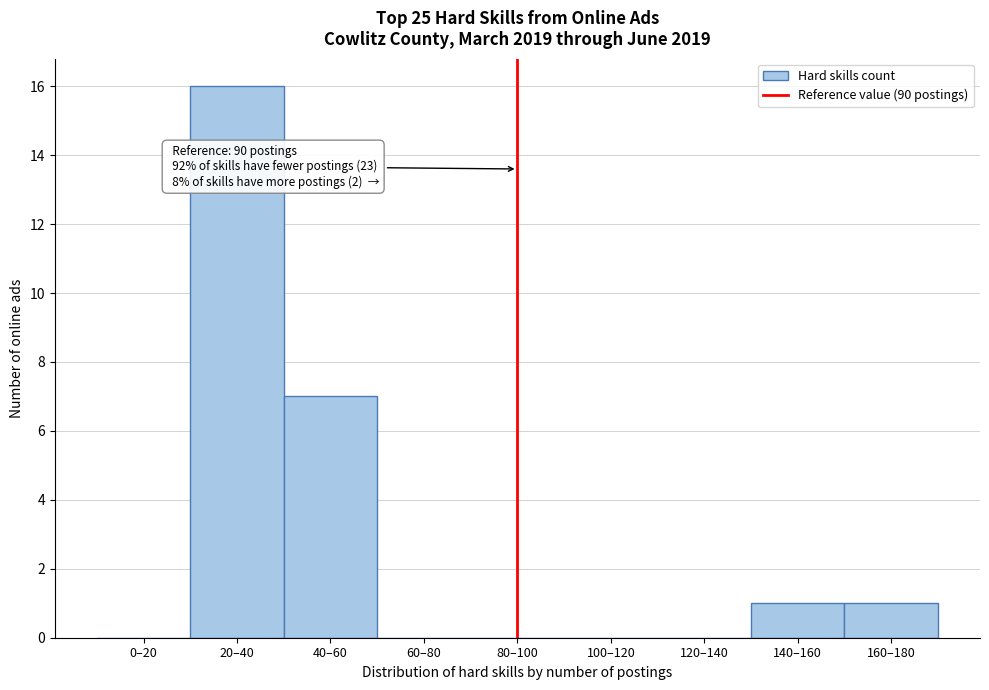

Reading left to right, transcribe all the data shown in this chart.

0–20=0	20–40=16	40–60=7	60–80=0	80–100=0	100–120=0	120–140=0	140–160=1	160–180=1